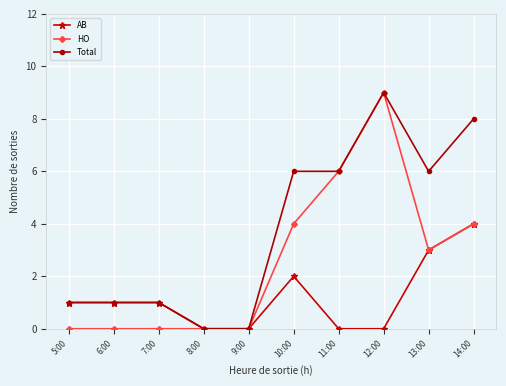

The HO series shows 4 at 10:00. True or false?

True